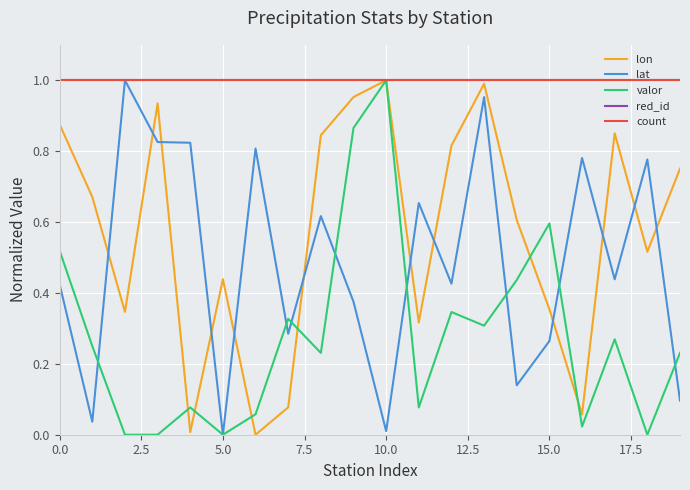

Is this an area chart (filled region under the line)?

No